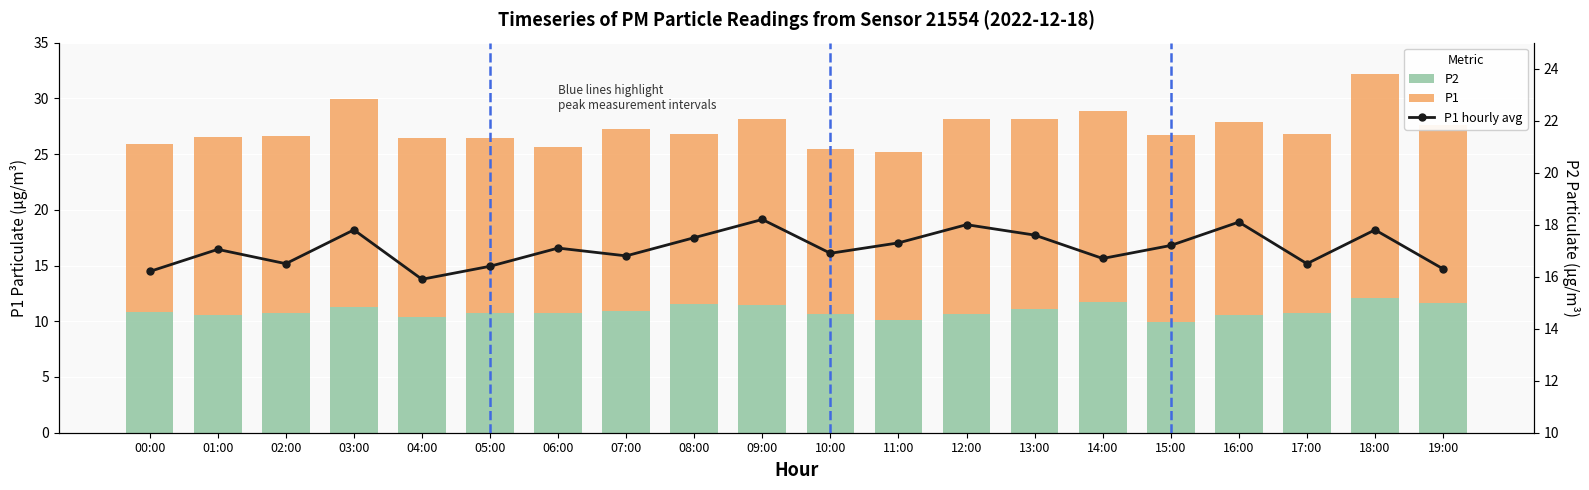

The P1 hourly avg series shows 16.9 at 10:00. True or false?

True